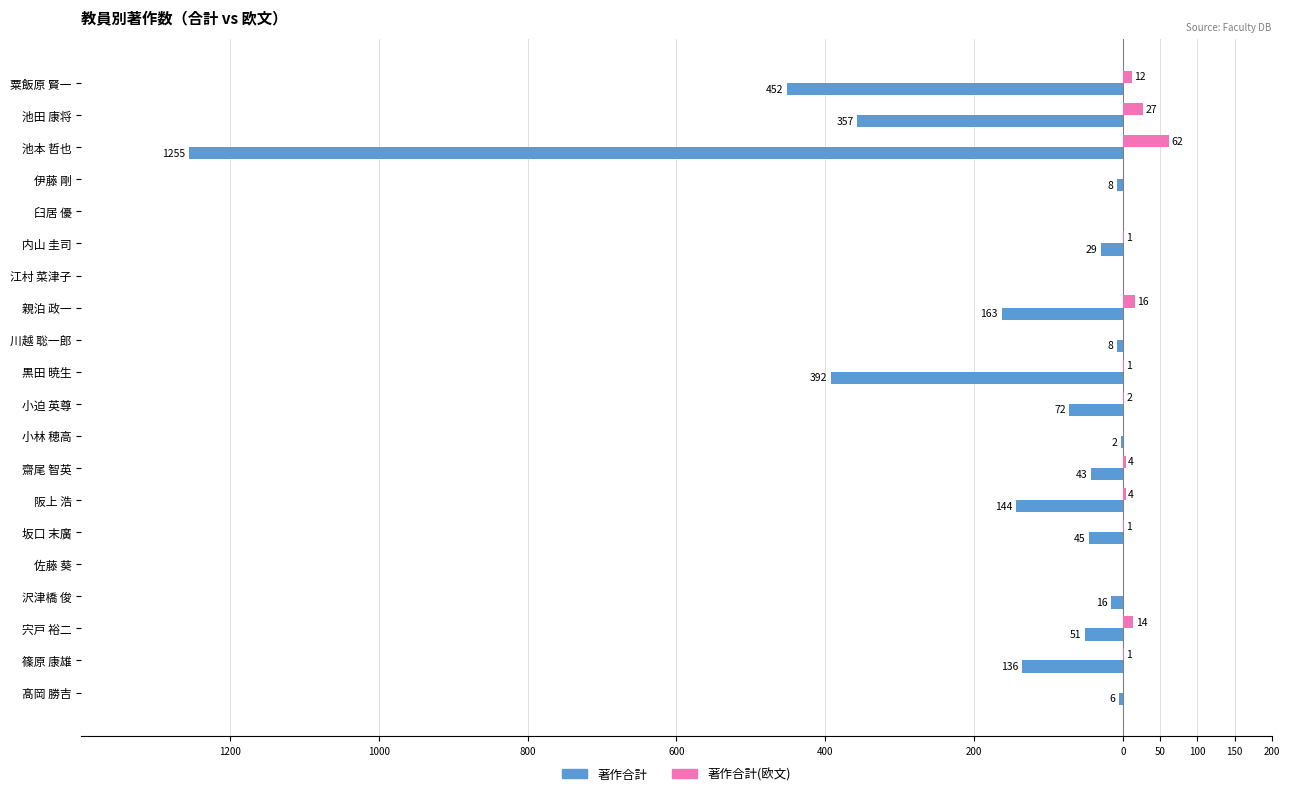

What are all the series names shown in the legend?

著作合計, 著作合計(欧文)